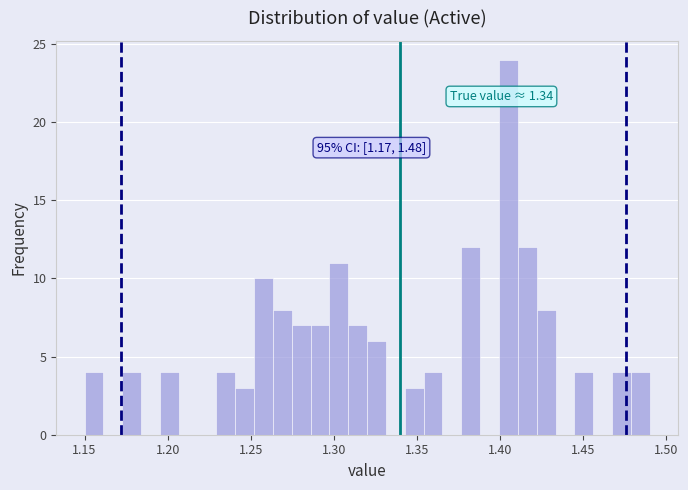

Around what value on the x-axis is the tallest bar? Give the approximate position of its centre, as read against the axis.

1.405